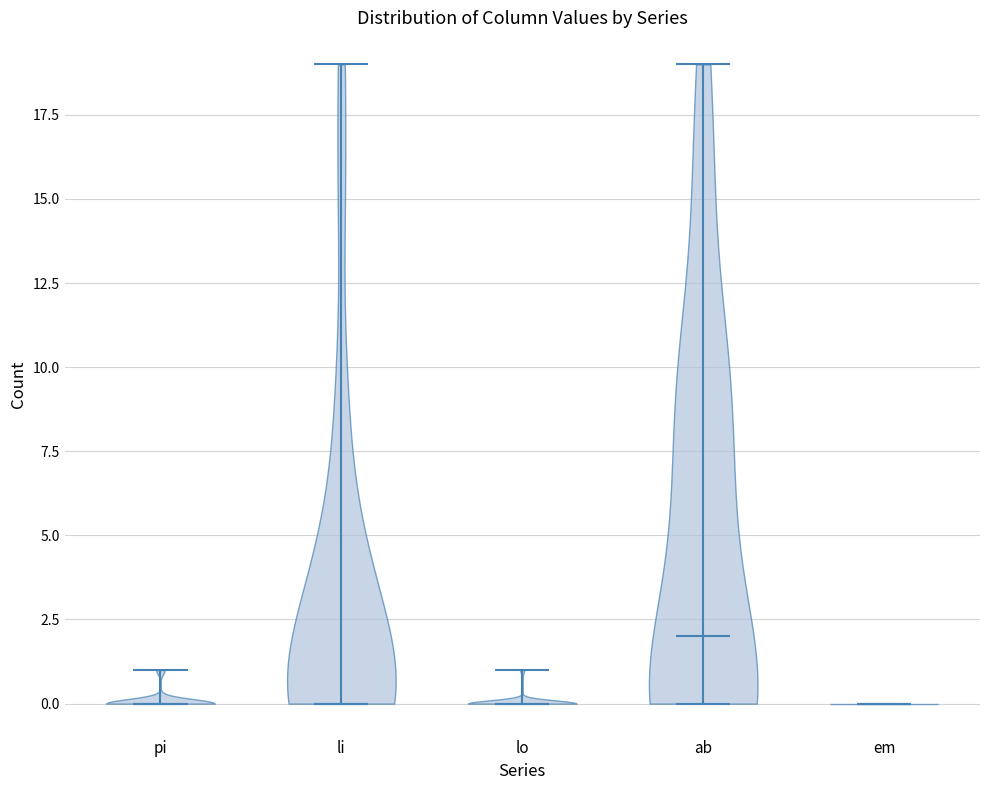

Reading left to right, read every violin against the y-axis: where its median line is, and the lowest and highest points it reaches. The values are not printed on the chart, so give them approximately, as read against the axis.

pi: median line 0, lowest point 0, highest point 1
li: median line 0, lowest point 0, highest point 19
lo: median line 0, lowest point 0, highest point 1
ab: median line 2, lowest point 0, highest point 19
em: median line 0, lowest point 0, highest point 0